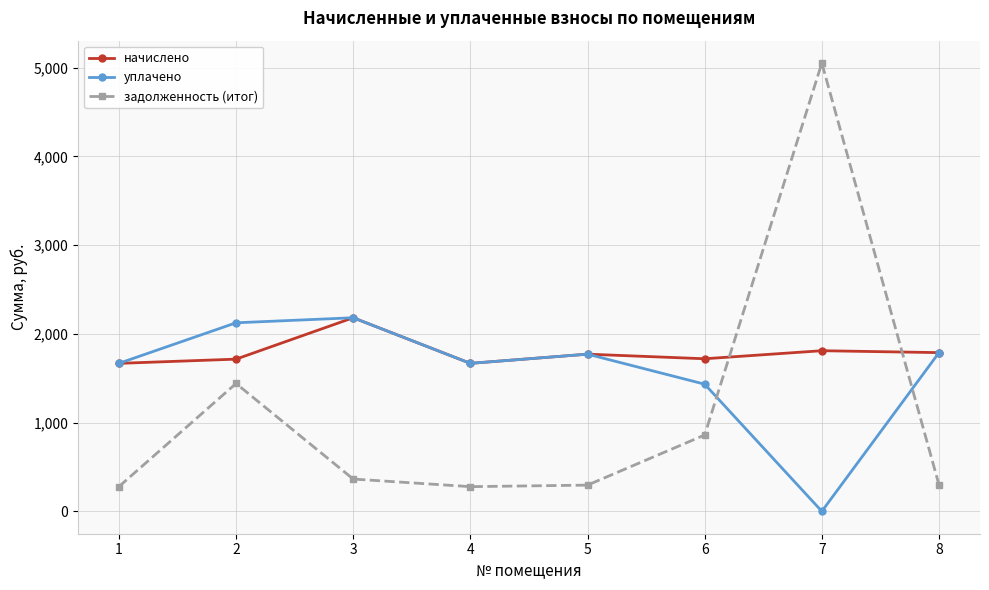

What is the greatest value displayed?

5052.0